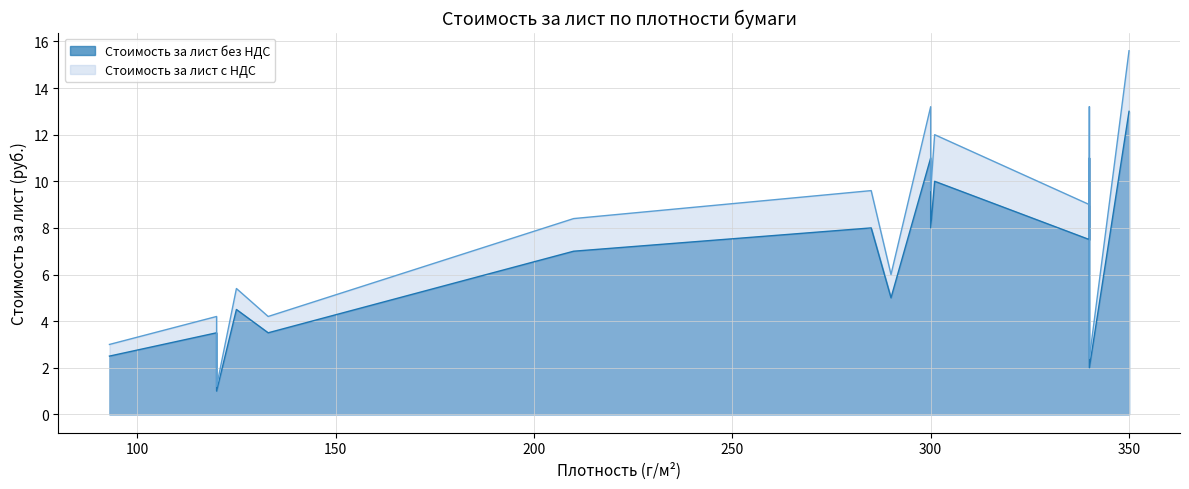

True or false: Стоимость за лист с НДС and Стоимость за лист без НДС intersect in this chart.

False